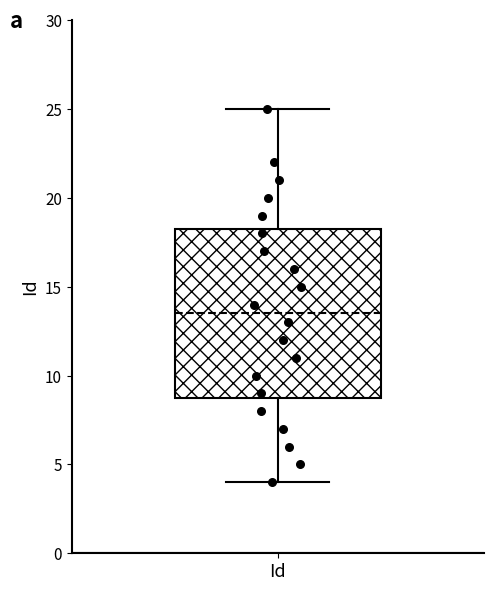

Read this box plot against the y-axis: the position of the median line, the range covered by the box, and the ends of both whiskers. The values are not printed on the chart, so give them approximately, as read against the axis.

median 13.5, box 9.0 to 18.5, whiskers 4.0 to 25.0